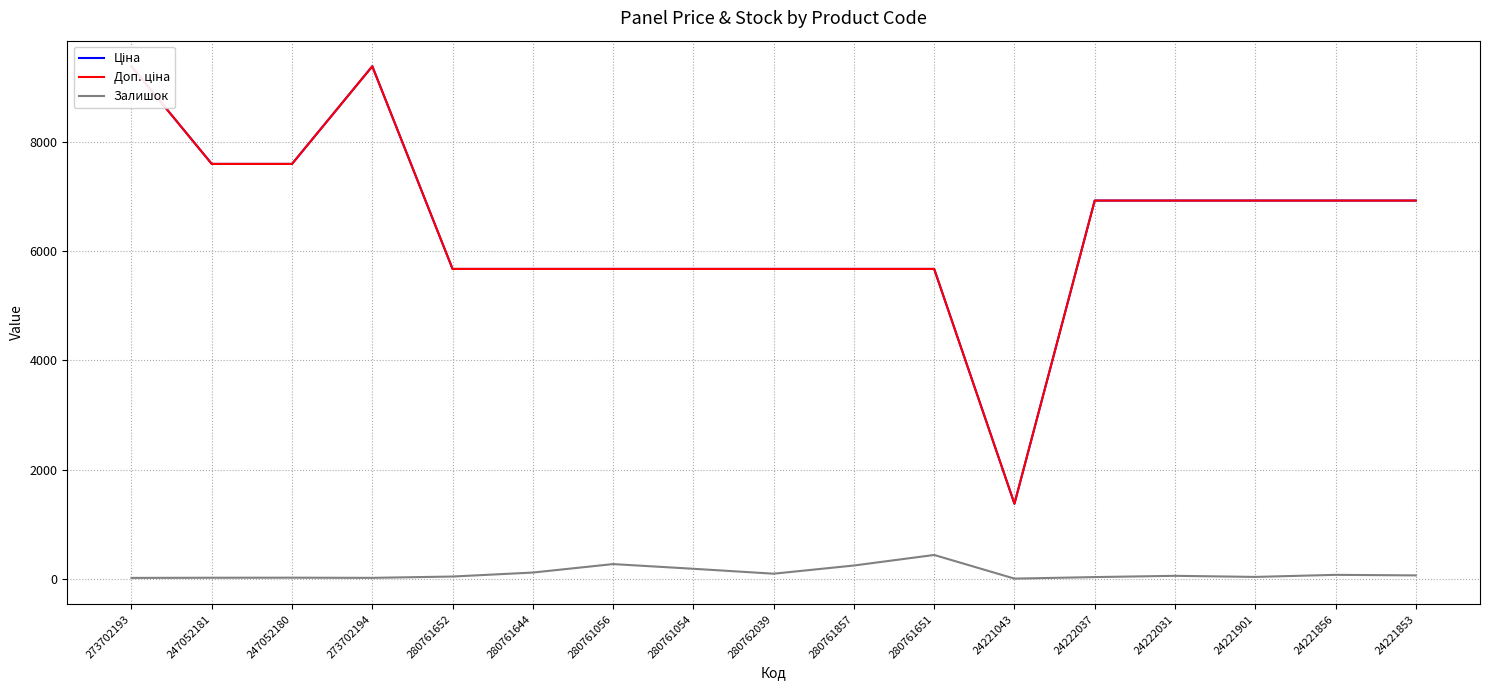

At which category is the sum across all series the highest?

273702194